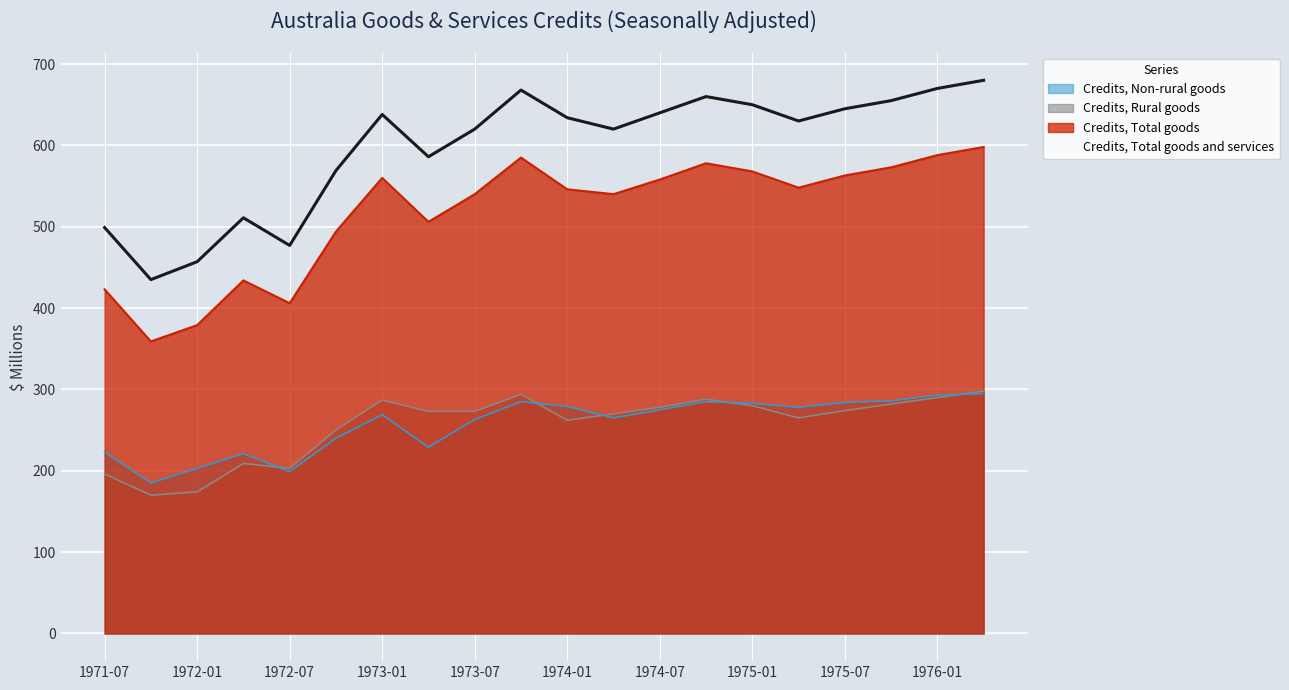

Where is the first local minimum for Credits, Rural goods?

1971-10